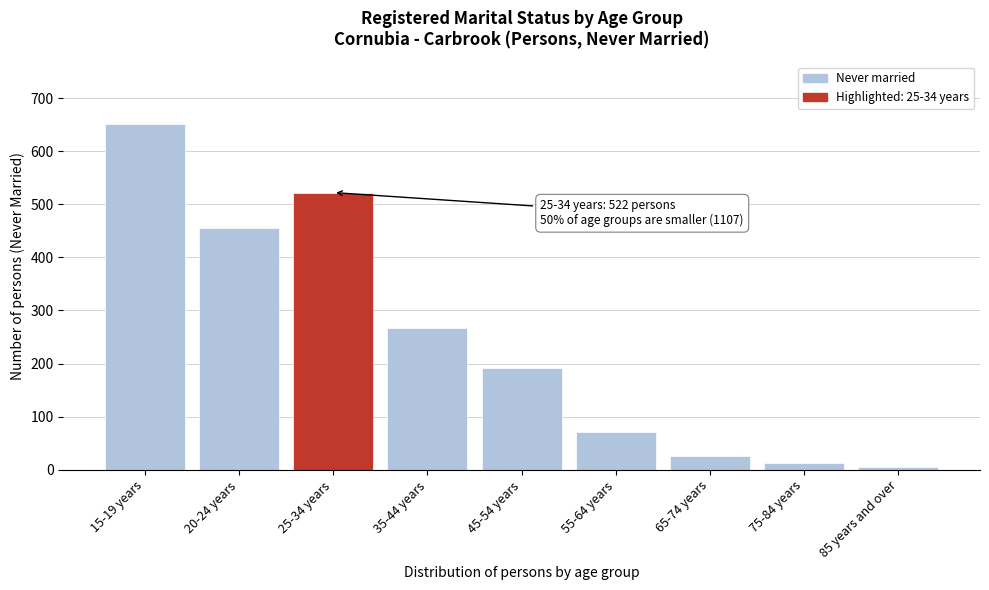

Reading left to right, transcribe all the data shown in this chart.

651	456	522	267	191	72	25	12	5